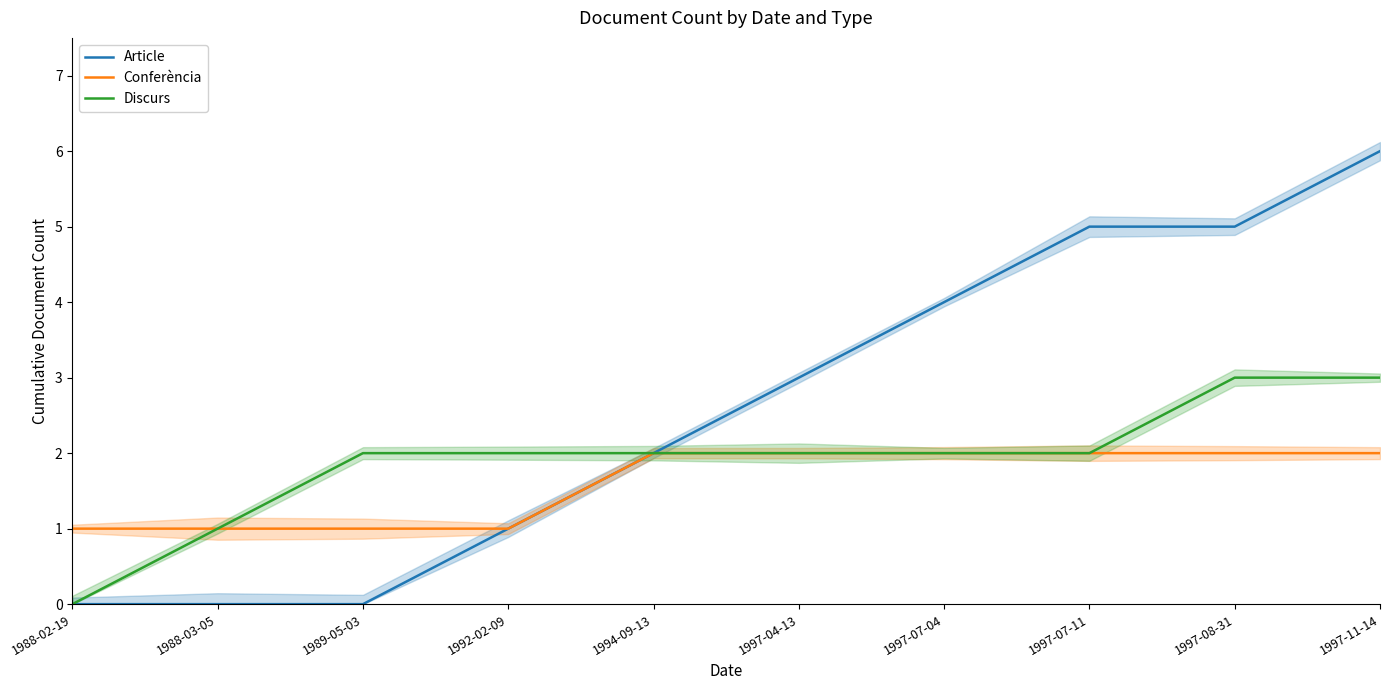

True or false: Discurs and Conferència intersect in this chart.

False